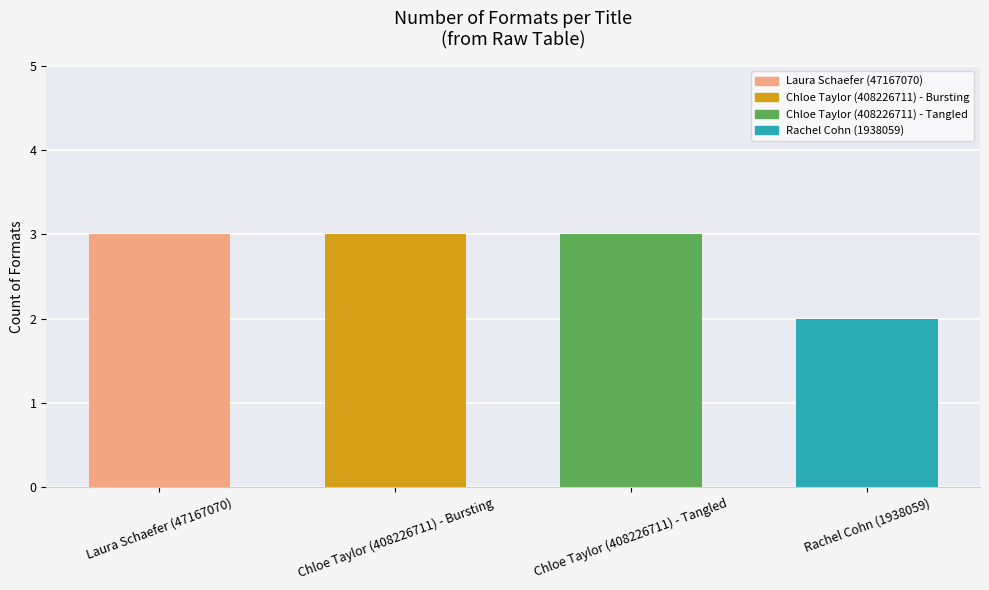

What is the sum of all values?

11